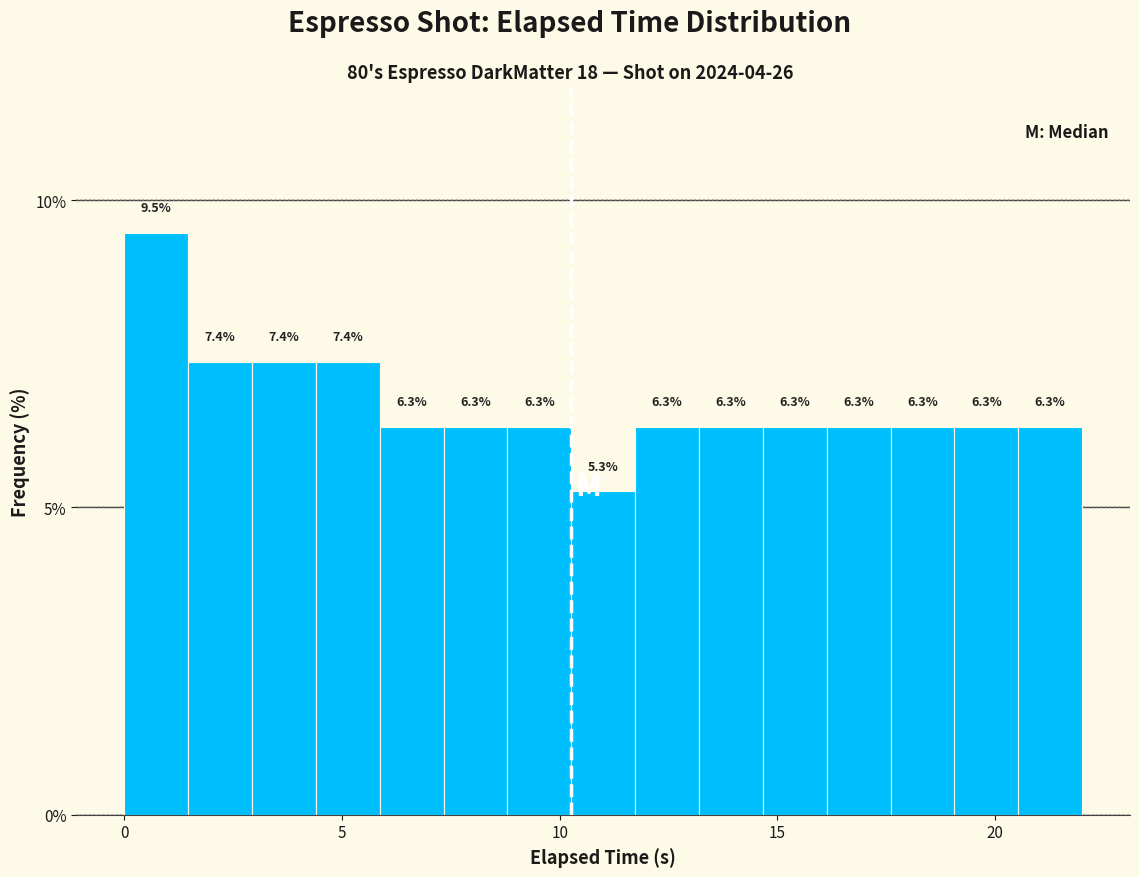

Read against the x-axis, roughly where is the centre of the tallest bar?

0.5